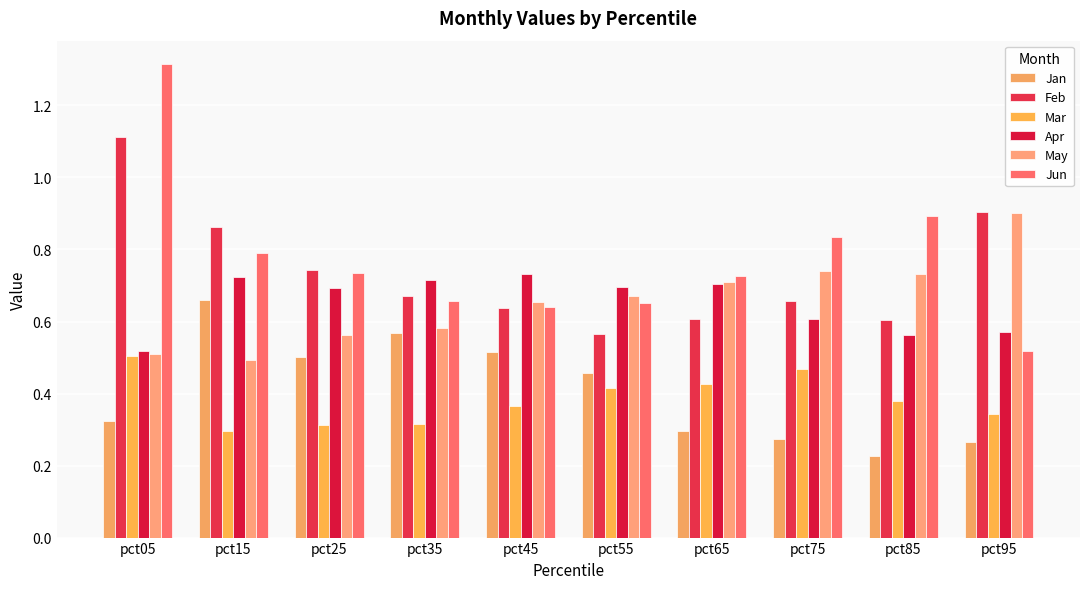

How many categories are shown in the chart?

10